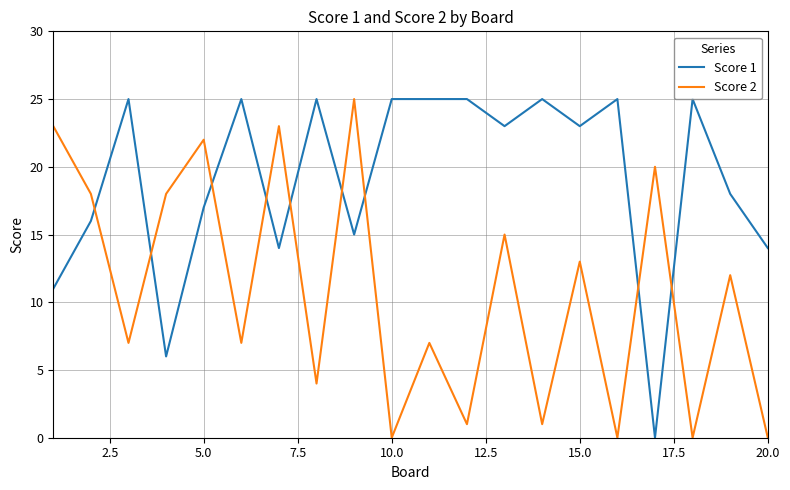

How many interior local peaks does the Score 2 series have?

8